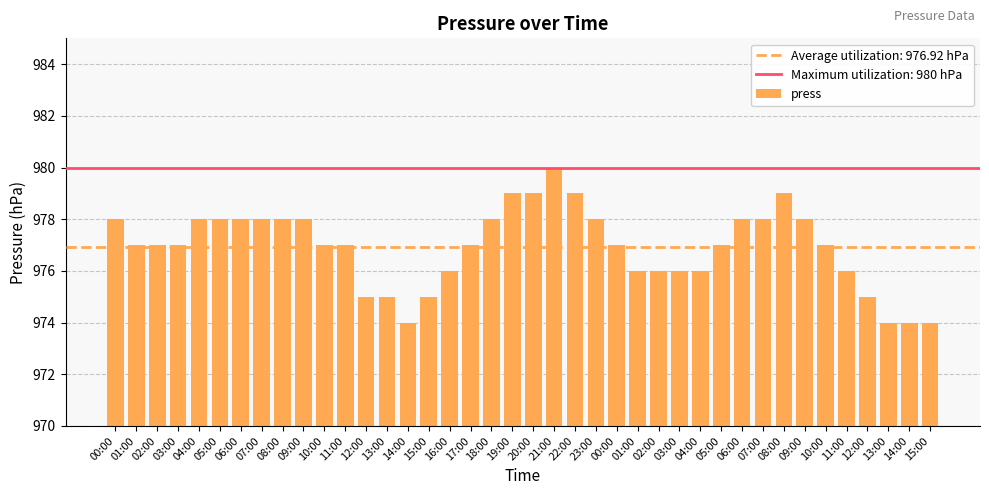

Reading right to left, what are all the values shown in this chart?

15:00=974	14:00=974	13:00=974	12:00=975	11:00=976	10:00=977	09:00=978	08:00=979	07:00=978	06:00=978	05:00=977	04:00=976	03:00=976	02:00=976	01:00=976	00:00=977	23:00=978	22:00=979	21:00=980	20:00=979	19:00=979	18:00=978	17:00=977	16:00=976	15:00=975	14:00=974	13:00=975	12:00=975	11:00=977	10:00=977	09:00=978	08:00=978	07:00=978	06:00=978	05:00=978	04:00=978	03:00=977	02:00=977	01:00=977	00:00=978